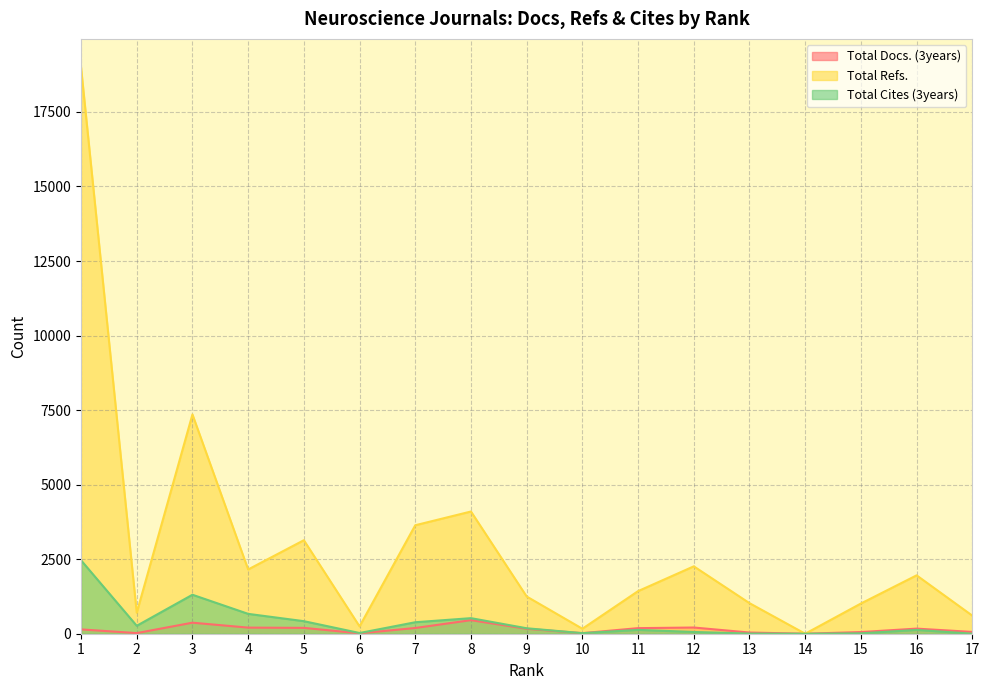

At which category does Total Refs. reach its first local peak?

3